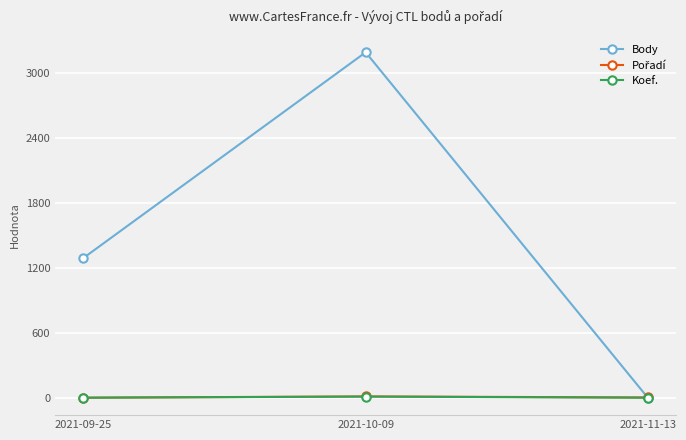

What is the average value of the Koef. series?

5